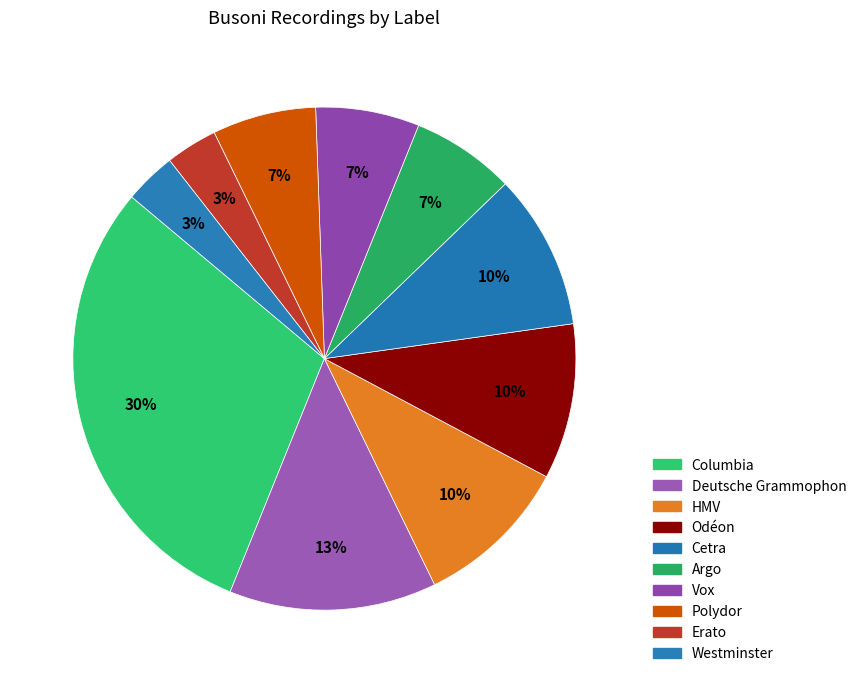

What percentage is the Argo slice, to the nearest percent?

7%